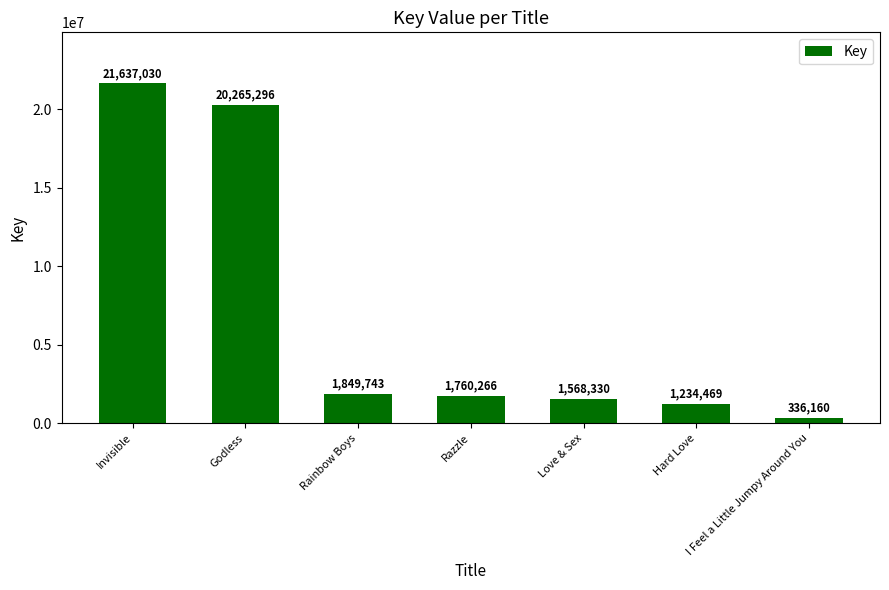

Reading right to left, list all the values displayed in this chart.

336160	1234469	1568330	1760266	1849743	20265296	21637030